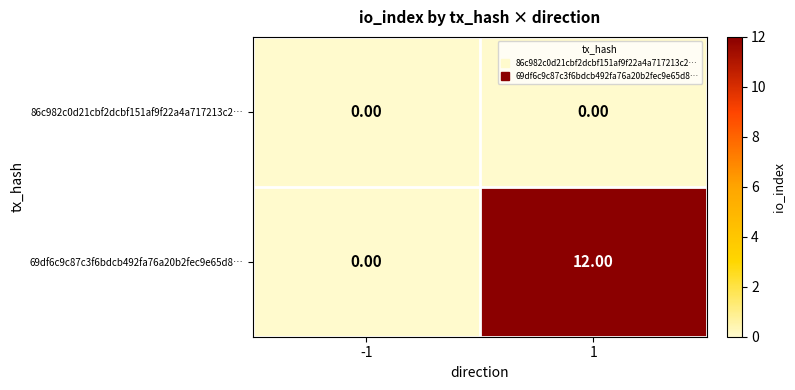

Which series has the largest total across all categories?

69df6c9c87c3f6bdcb492fa76a20b2fec9e65d8…